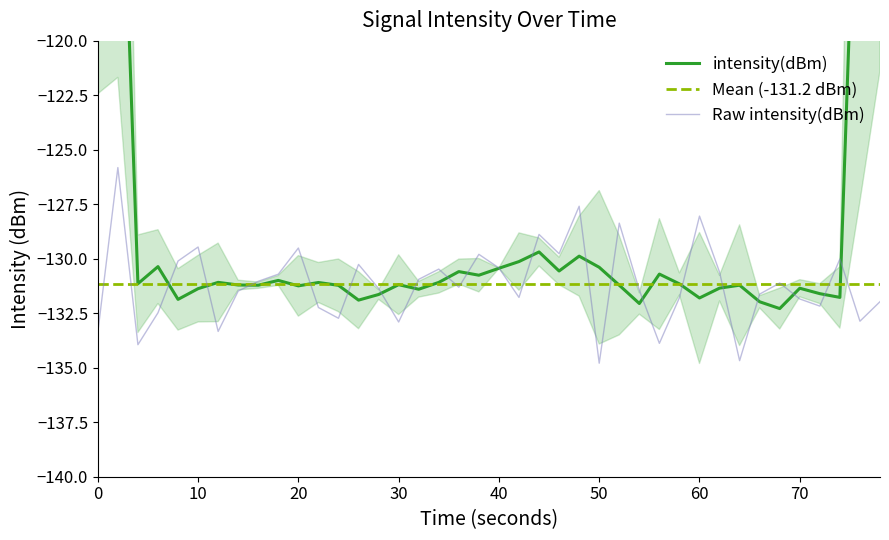

Reading right to left, list all the values displayed in this chart.

-132.0	-132.9	-130.0	-132.2	-131.8	-131.1	-131.6	-134.7	-130.6	-128.0	-131.8	-133.9	-131.4	-128.4	-134.8	-127.6	-129.8	-128.9	-131.8	-130.4	-129.8	-131.3	-130.5	-130.9	-132.9	-131.4	-130.3	-132.7	-132.2	-129.5	-130.7	-131.0	-131.5	-133.3	-129.5	-130.1	-132.5	-133.9	-125.8	-133.4